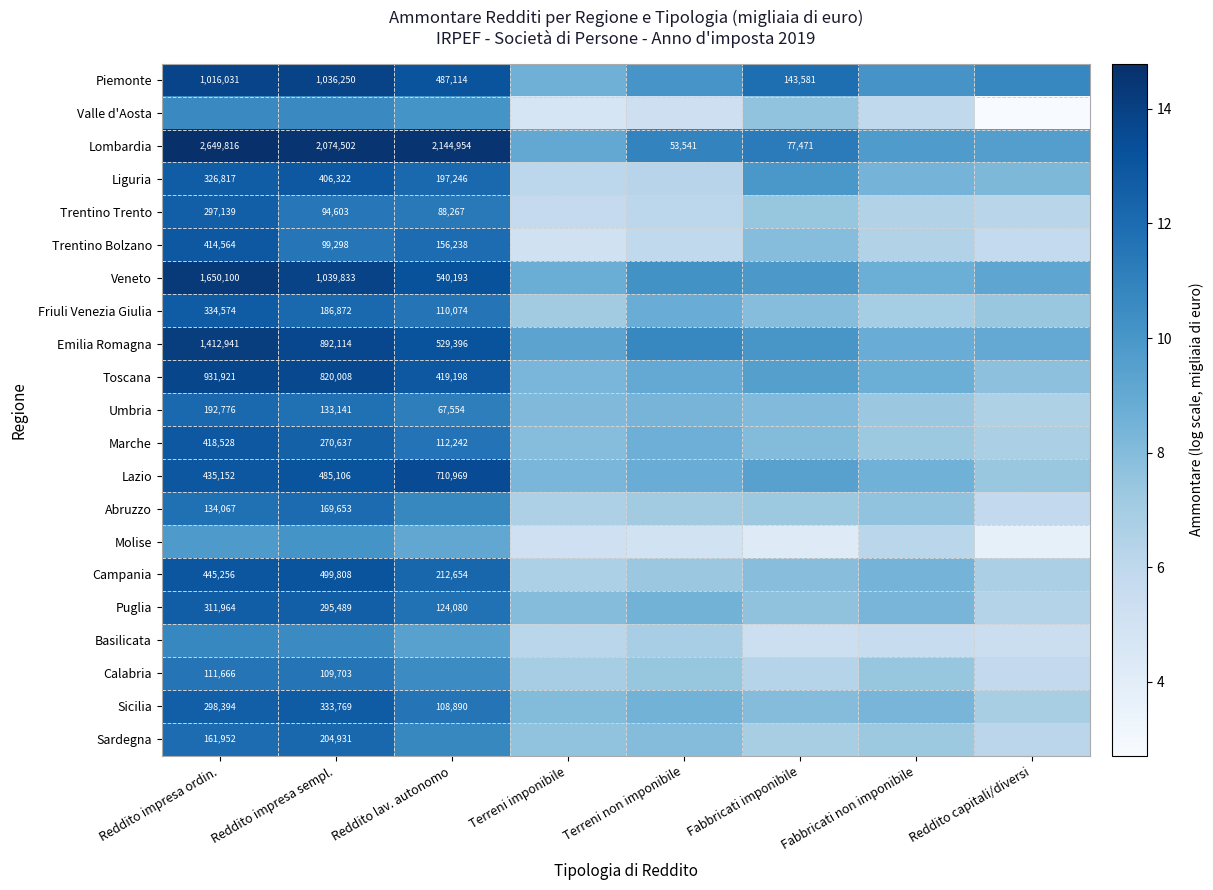

Is the value of Lazio at Reddito impresa ordin. greater than the value of Piemonte at Reddito impresa sempl.?

No